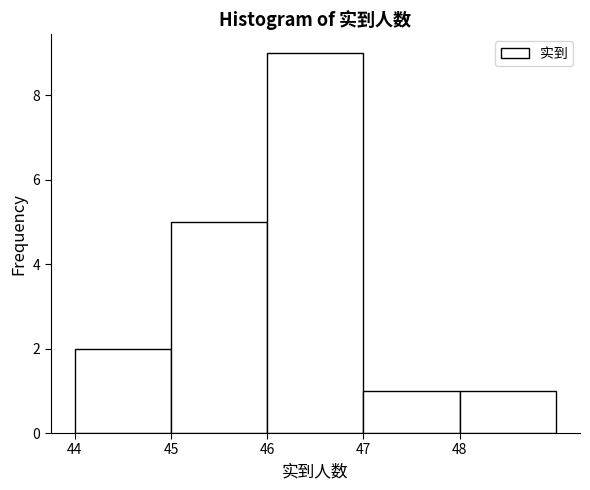

Which range on the x-axis has the tallest bar?

46 to 47